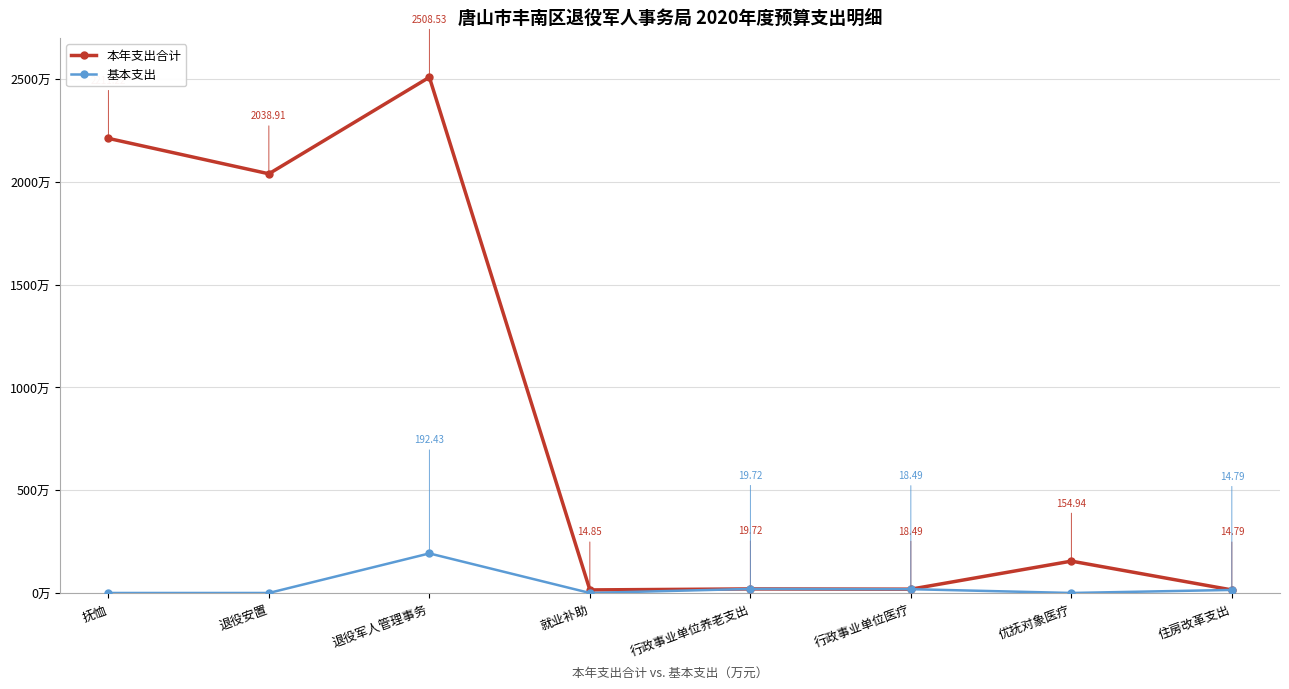

Where is the first local maximum for 基本支出?

退役军人管理事务